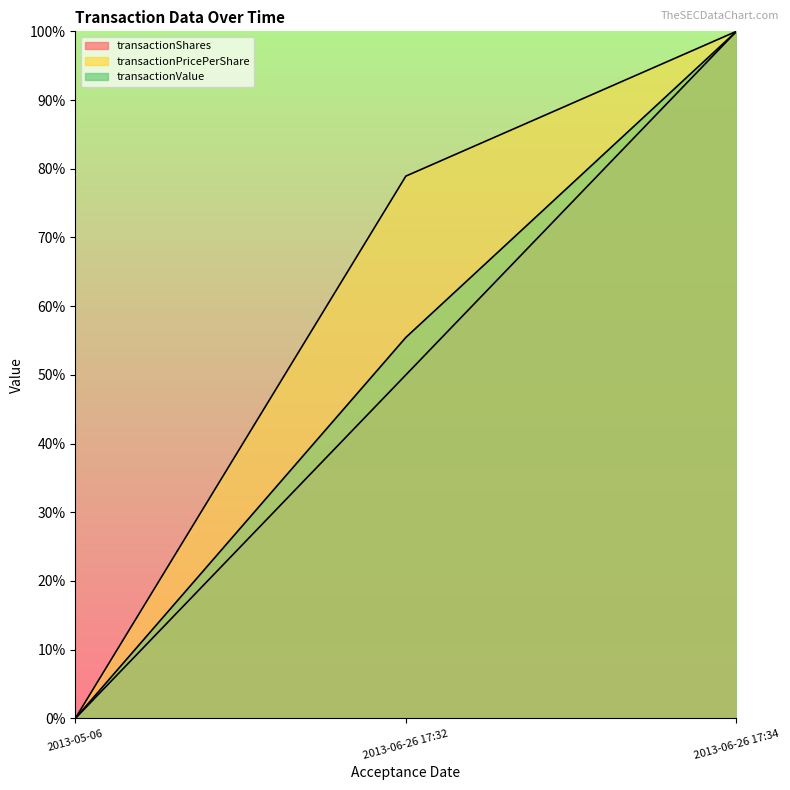

How many transactionPricePerShare values are between 0 and 1?

3